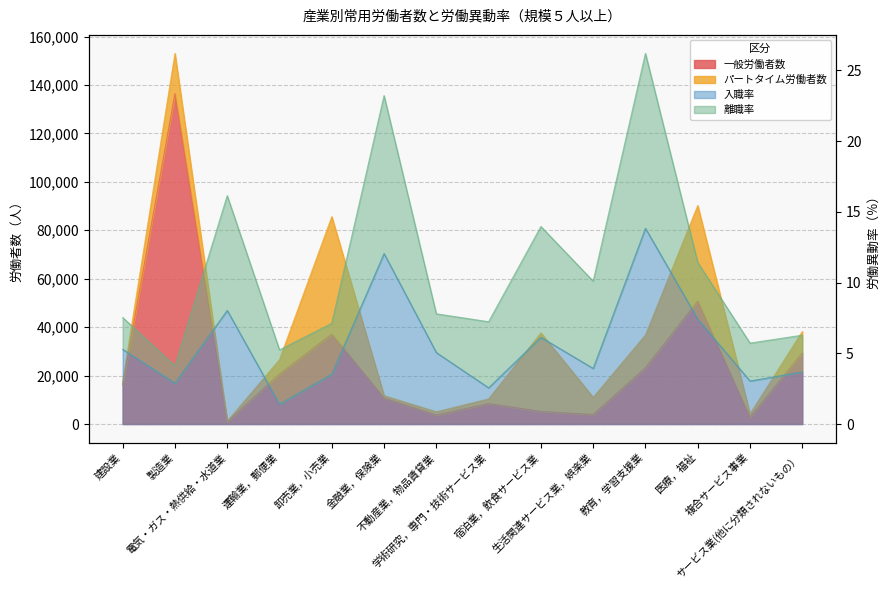

Which has a higher value, 建設業 or 製造業?

製造業